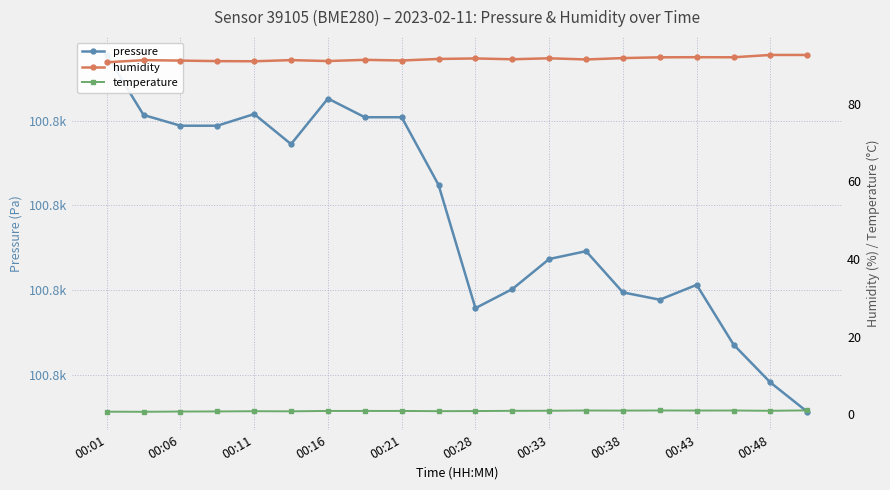

Which series changed the most between 00:28 and 14?

pressure